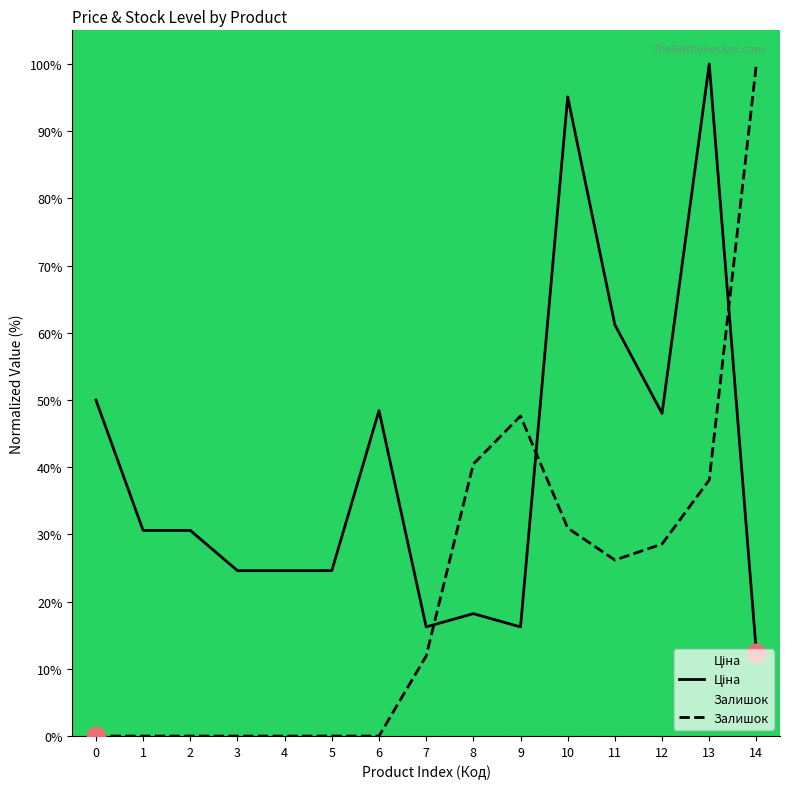

What is the total value across all series at 9?

63.9